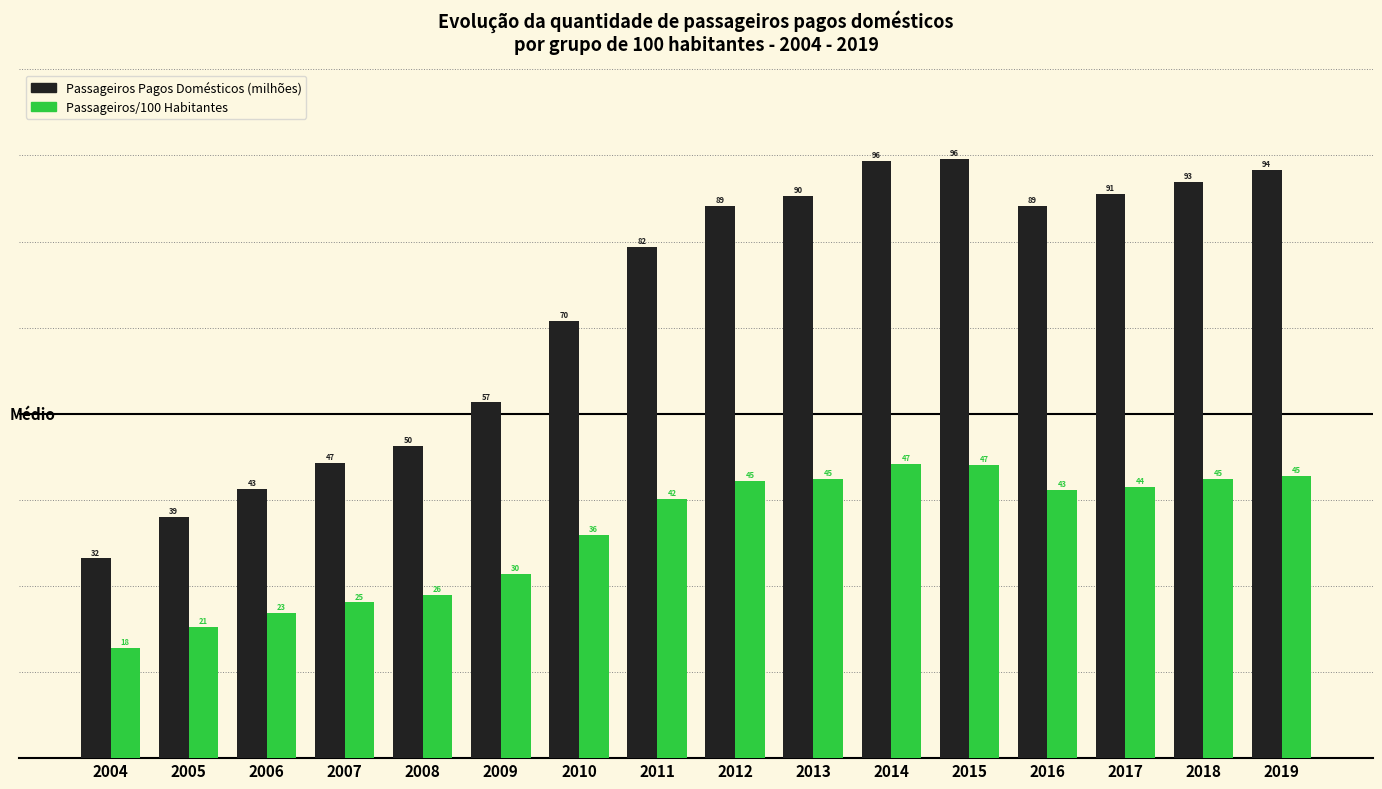

Is the value of Passageiros/100 Habitantes at 2005 greater than the value of Passageiros Pagos Domésticos (milhões) at 2008?

No